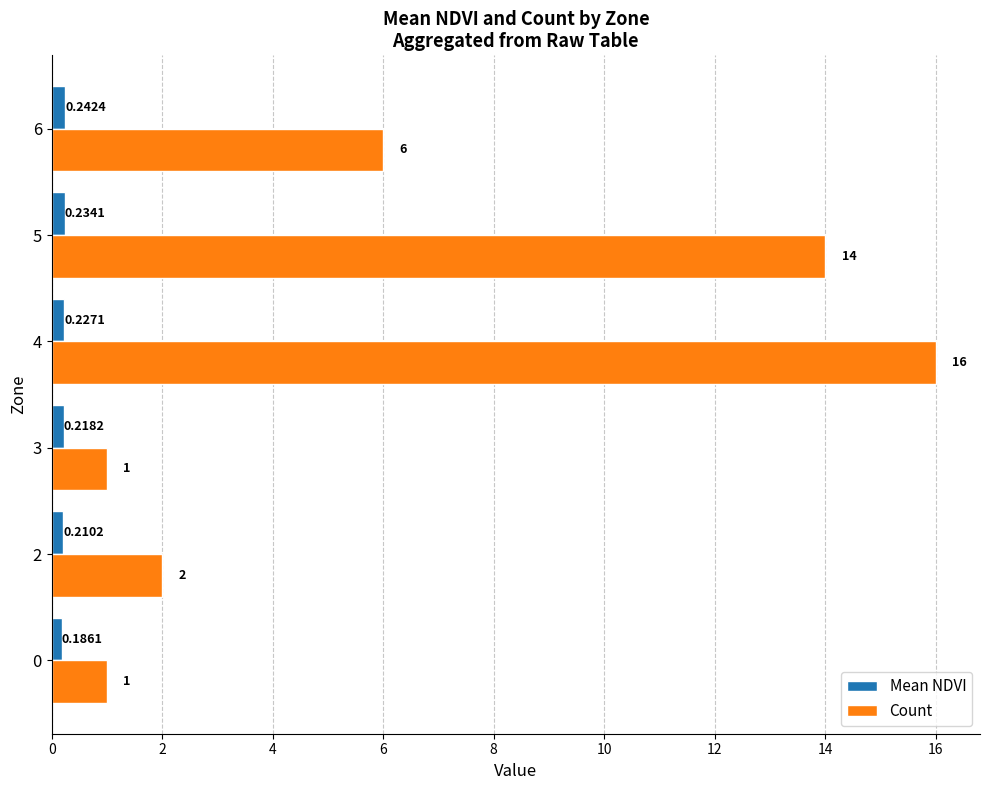

What is the difference between the maximum and minimum values in the Mean NDVI series?

0.1